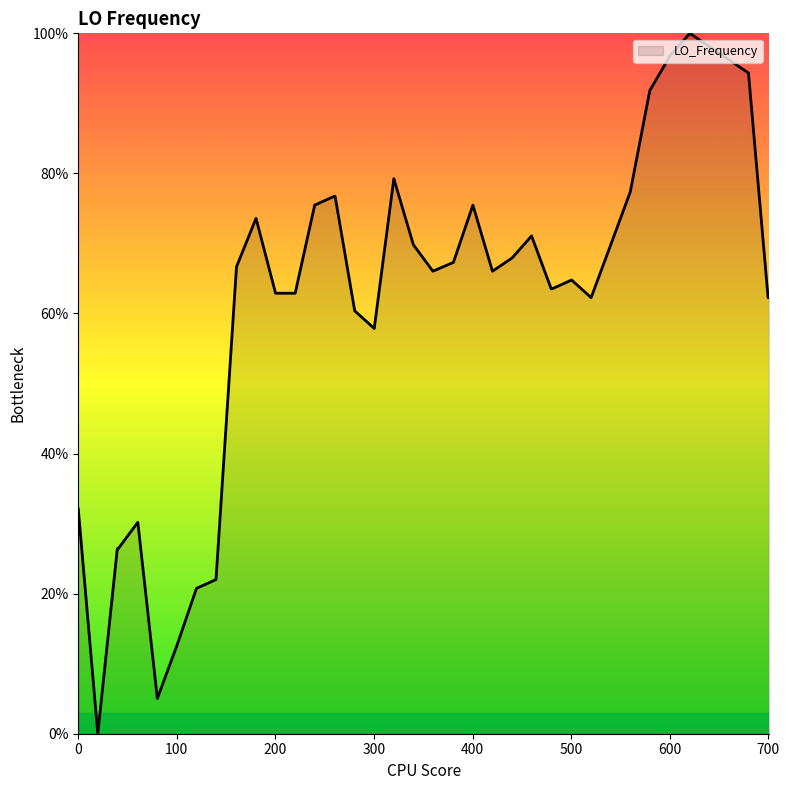

What is the maximum value shown in the chart?

100.0